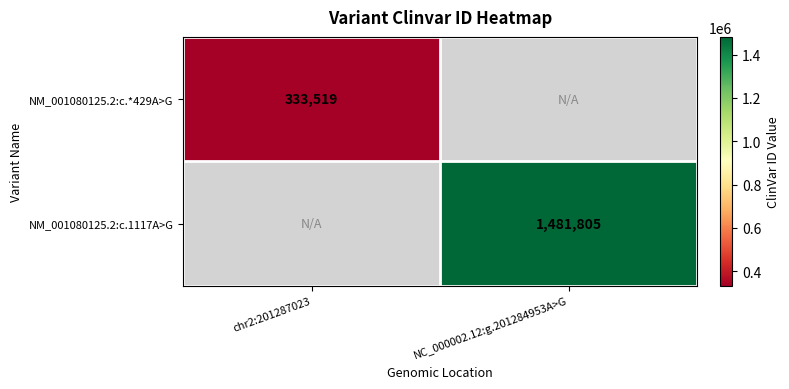

True or false: NM_001080125.2:c.*429A>G has a value of 333519 at chr2:201287023.

True